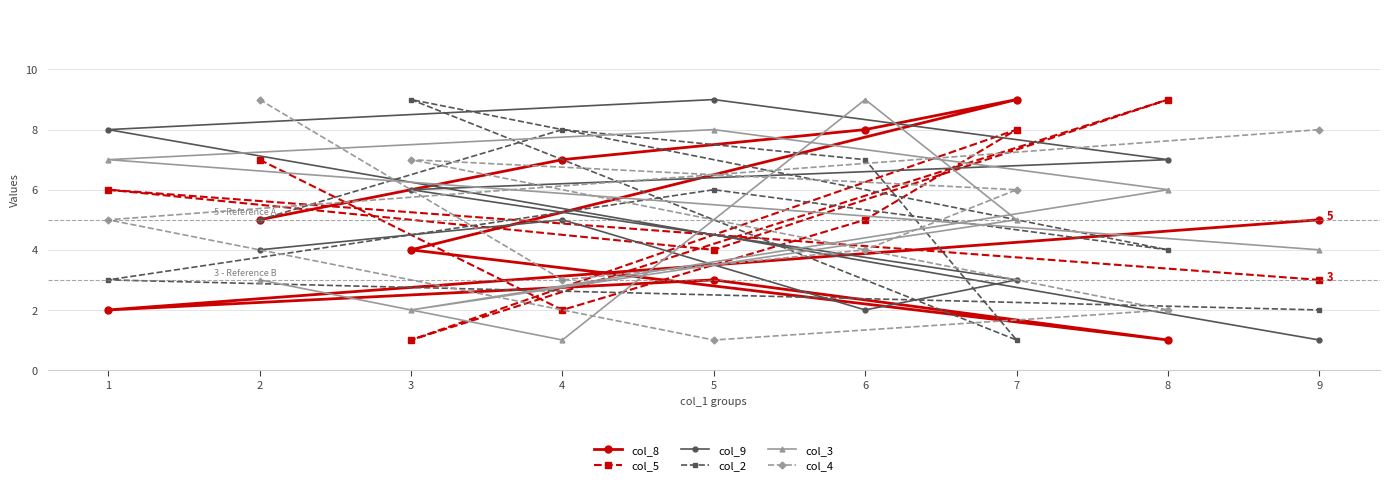

What position from the left is 9?

9